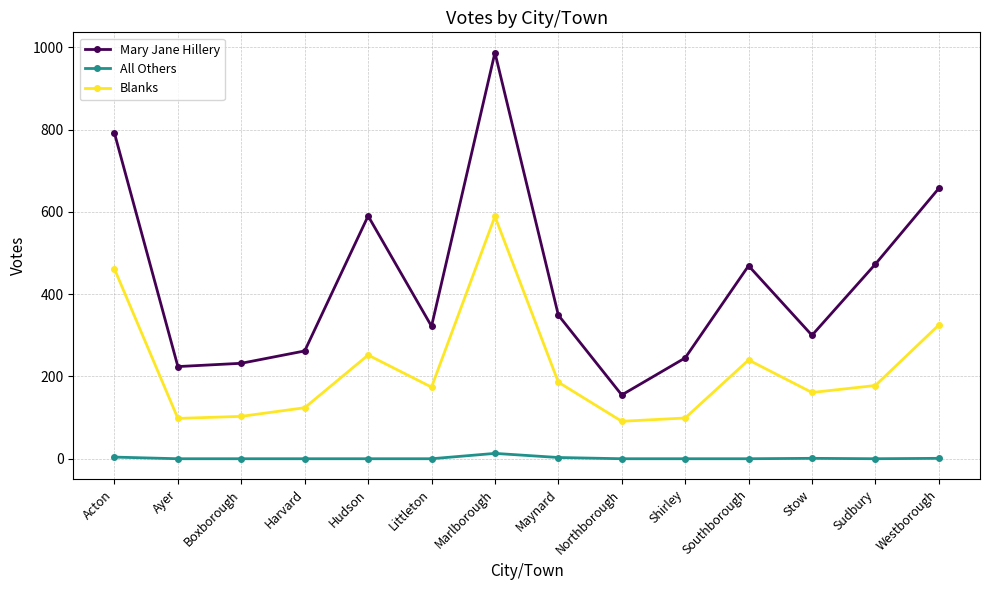

Which series has the largest total across all categories?

Mary Jane Hillery